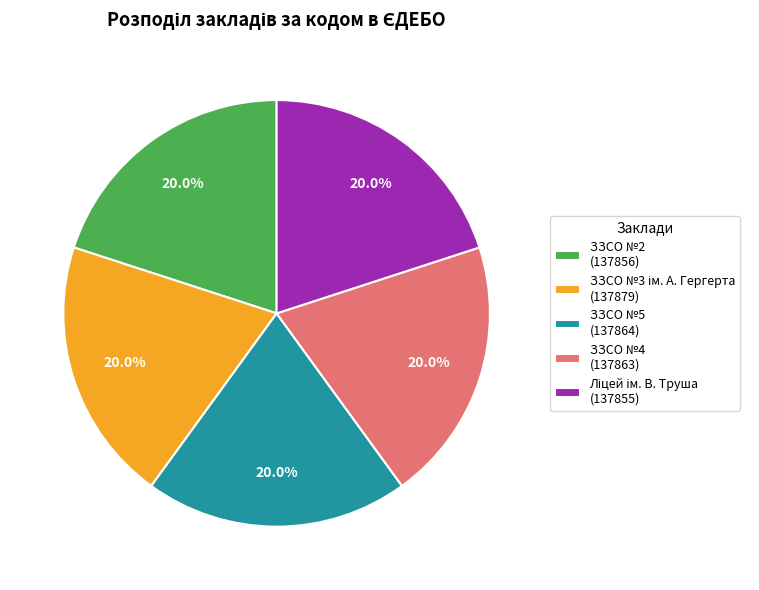

Does ЗЗСО №2 (137856) account for over 50% of the chart?

No